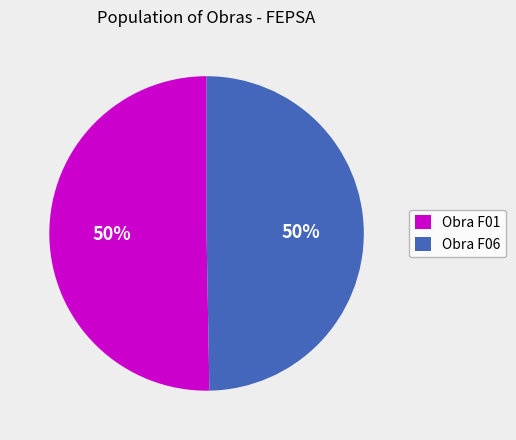

Count the number of slices in the pie.

2